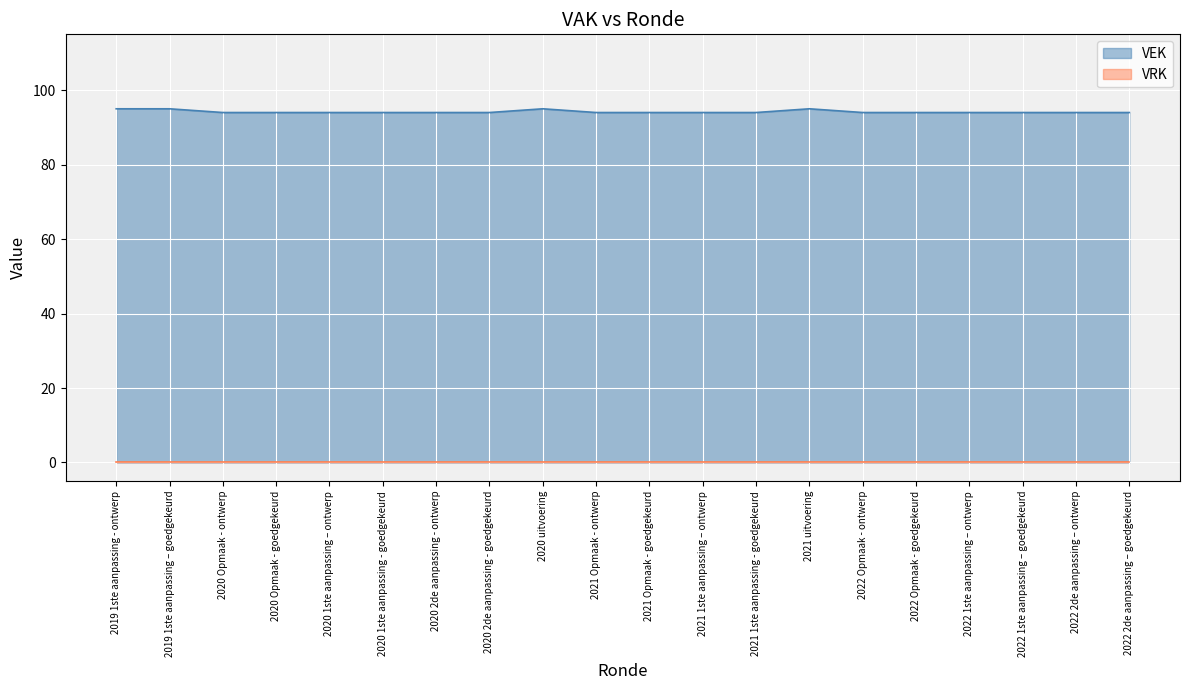

True or false: there are more than 1 points higher than both neighbors.

True